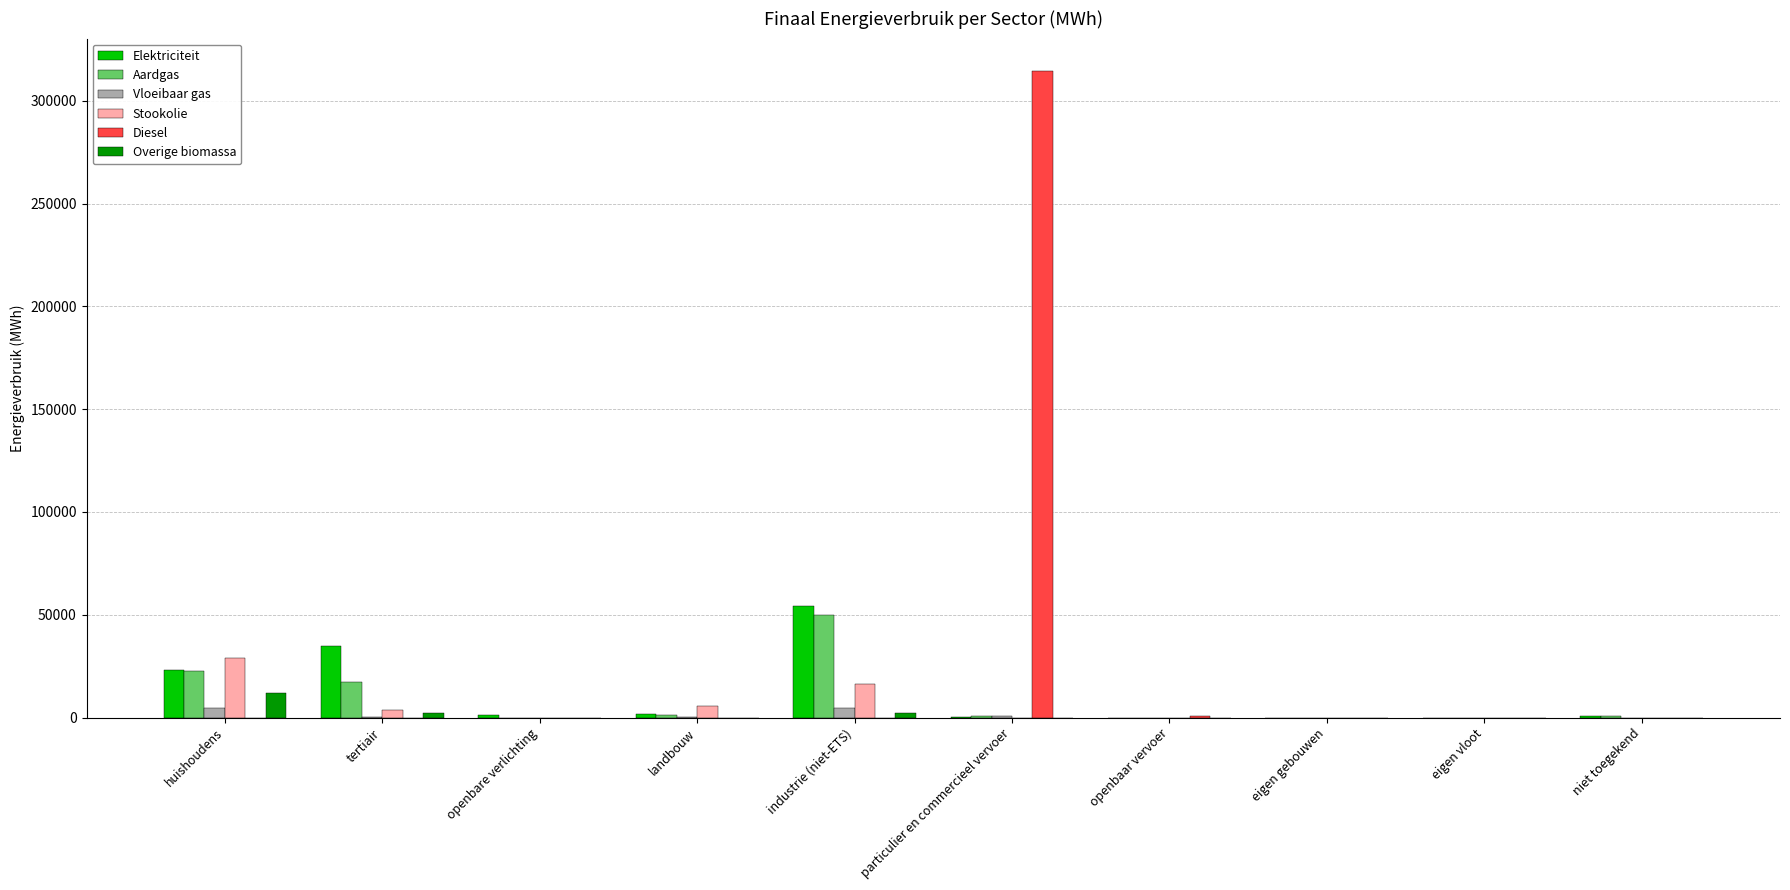

How many data points in Overige biomassa are above 0?

3